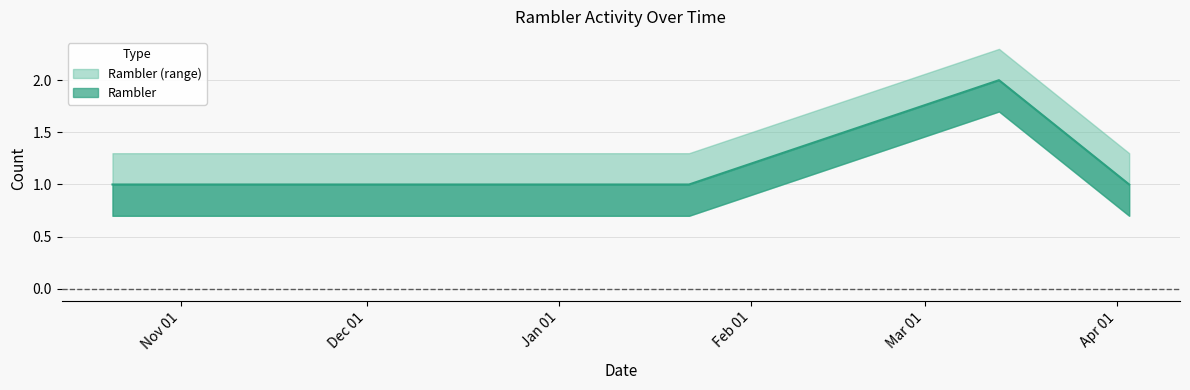

Reading left to right, what are all the values shown in this chart?

2021-10-21=1	2021-10-22=1	2021-10-23=1	2021-10-27=1	2022-01-22=1	2022-03-13=2	2022-04-03=1